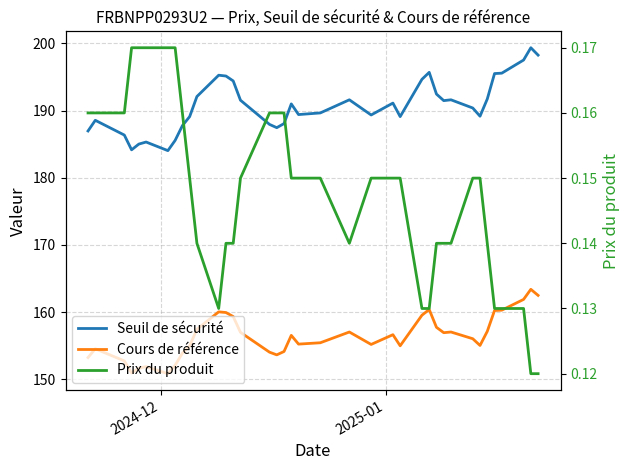

What is the difference between the second highest and minimum values in the Cours de référence series?

11.7